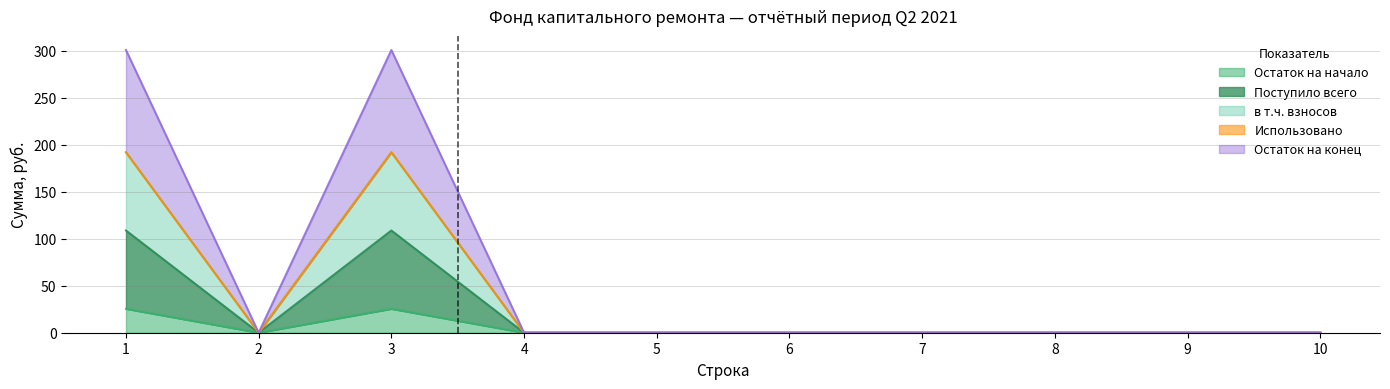

Is it true that в т.ч. взносов equals 0.0 at 6?

True